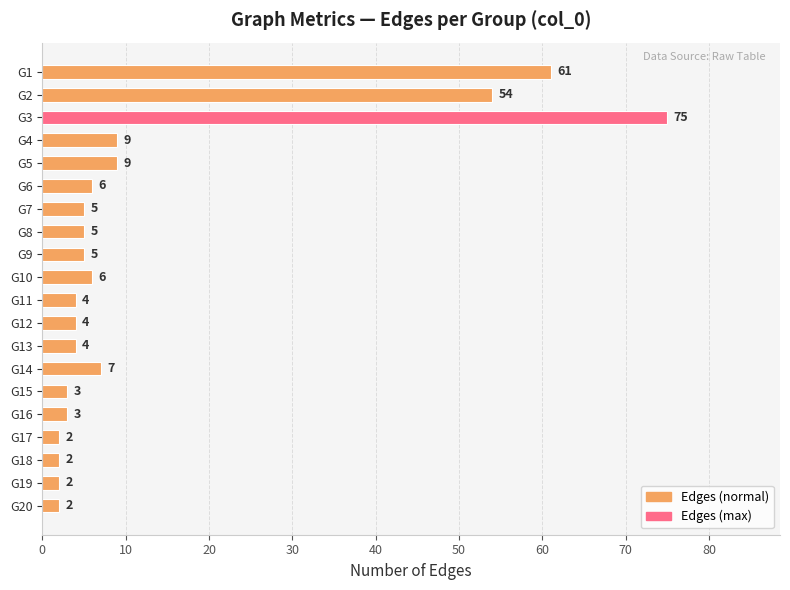

Reading bottom to top, list all the values displayed in this chart.

G20=2	G19=2	G18=2	G17=2	G16=3	G15=3	G14=7	G13=4	G12=4	G11=4	G10=6	G9=5	G8=5	G7=5	G6=6	G5=9	G4=9	G3=75	G2=54	G1=61